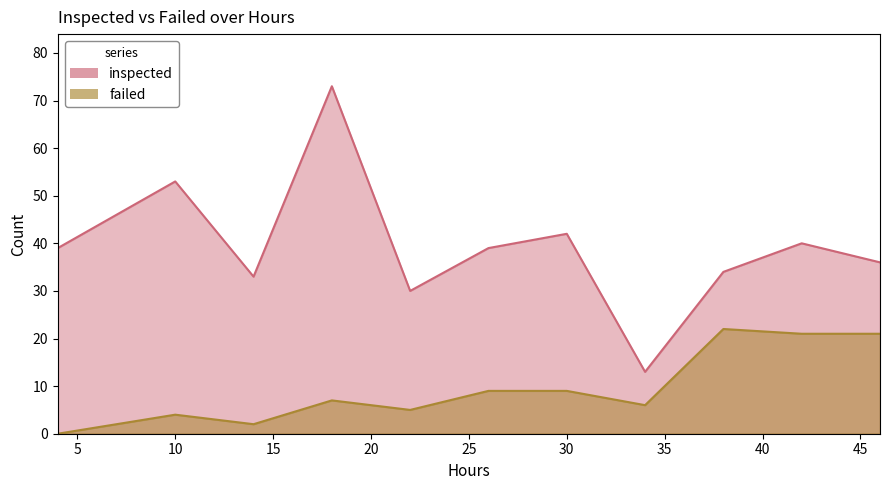

At 4, list the series in order from smallest to largest.

failed, inspected